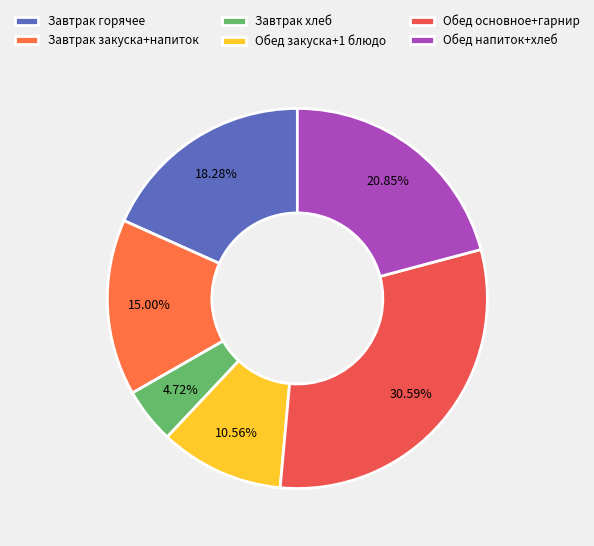

Which slice is the largest?

Обед основное+гарнир